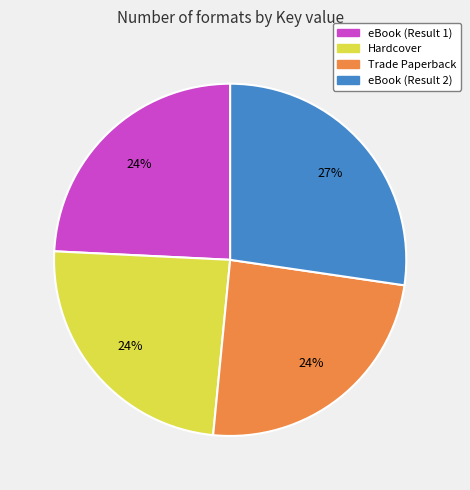

Is it true that eBook (Result 1) is 11% of the pie?

False